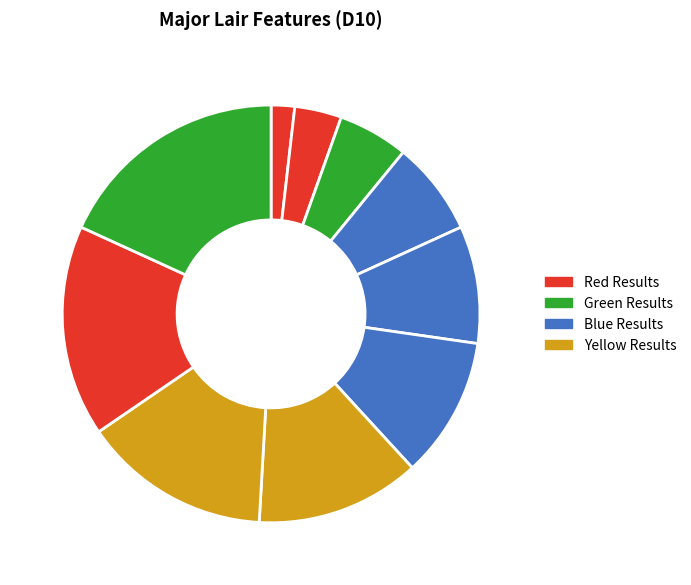

What is the smallest slice in the pie chart?

1